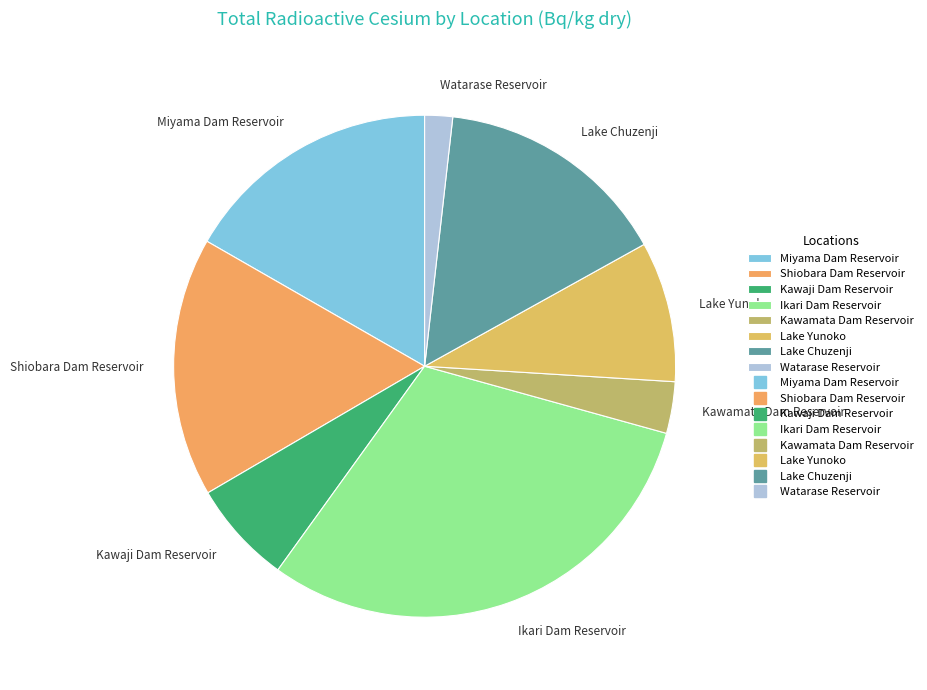

Which category has the smallest portion of the pie?

Watarase Reservoir